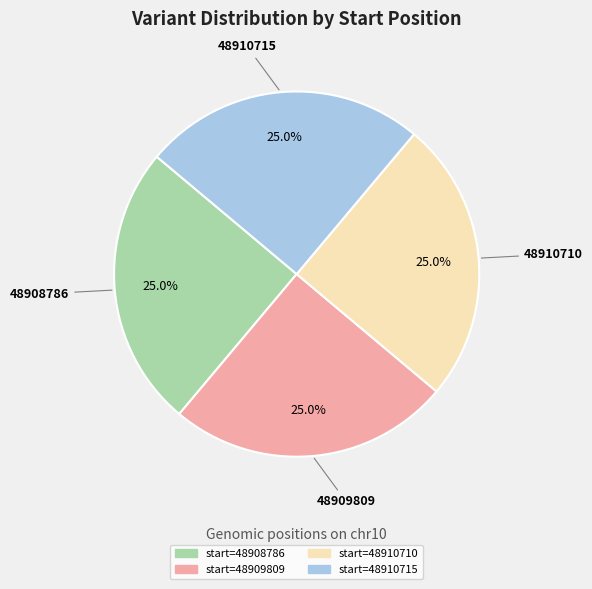

Is there any slice that represents more than half of the pie?

No